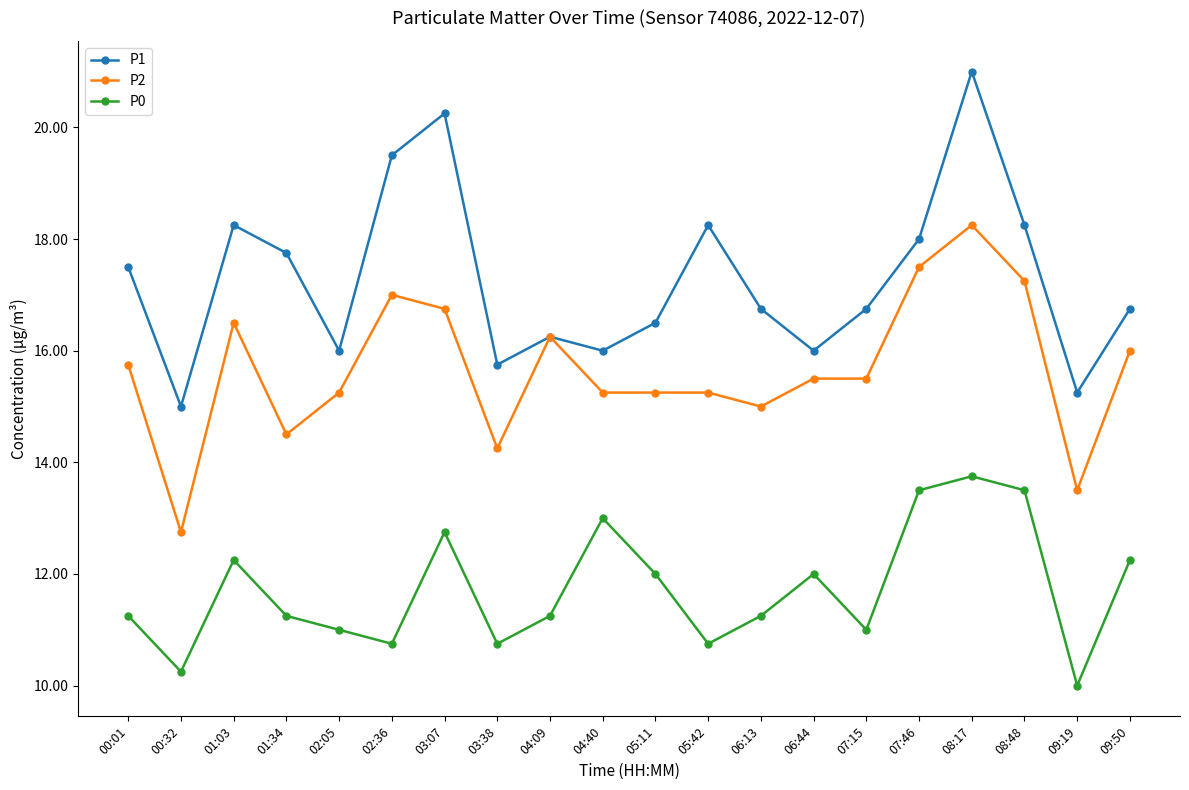

What is the sum of all P1 values?

345.8